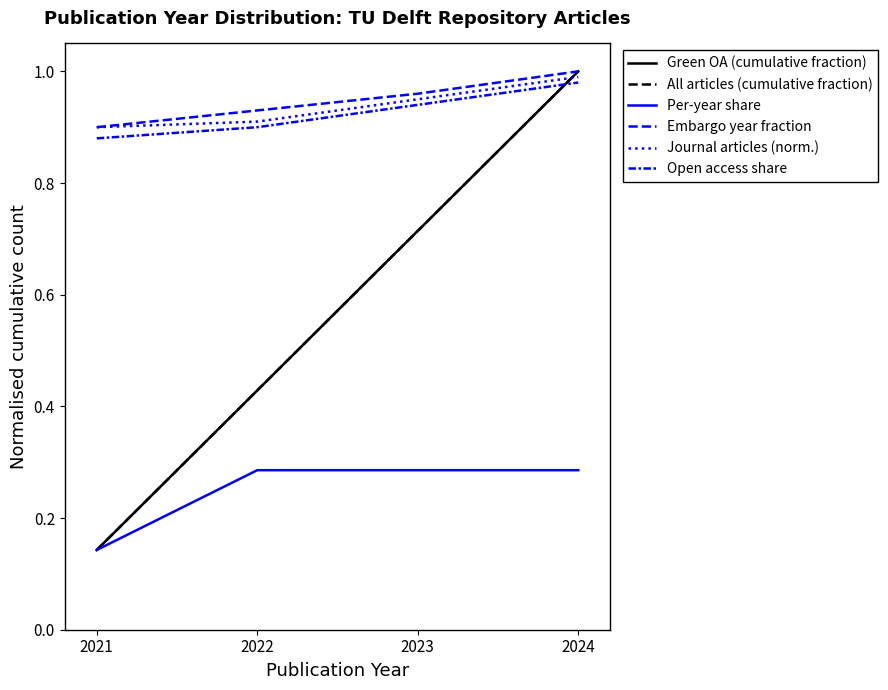

Does the chart have visible grid lines?

No